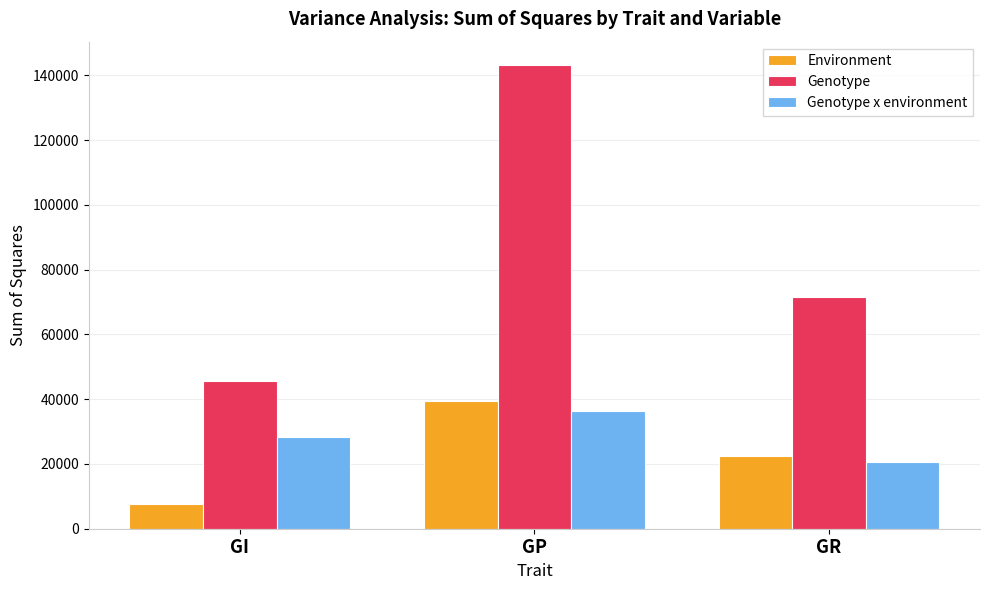

Where is Genotype nearest to the value 94434?

GR